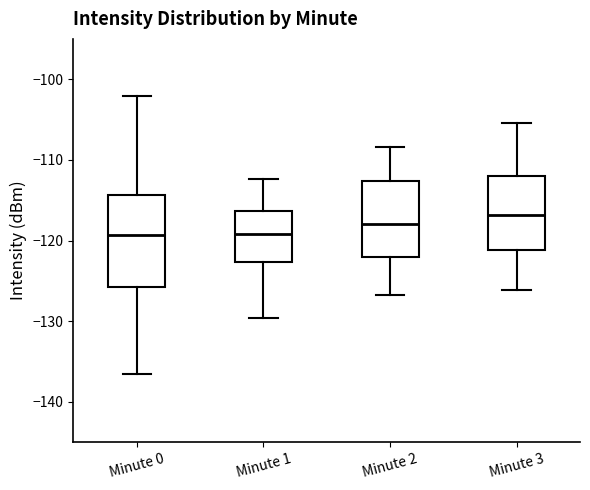

Which box's median line is the highest?

Minute 3